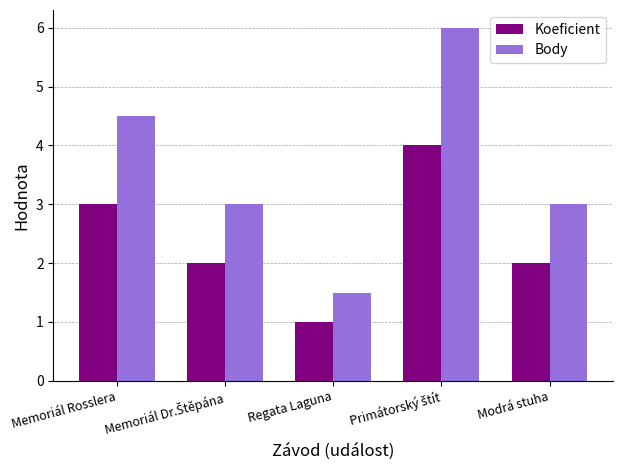

How many categories are shown in the chart?

5